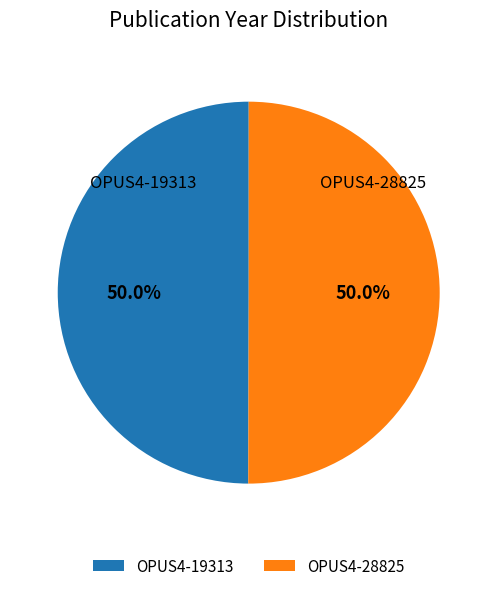

Approximately how many times larger is the value at OPUS4-19313 compared to OPUS4-28825?

1.0